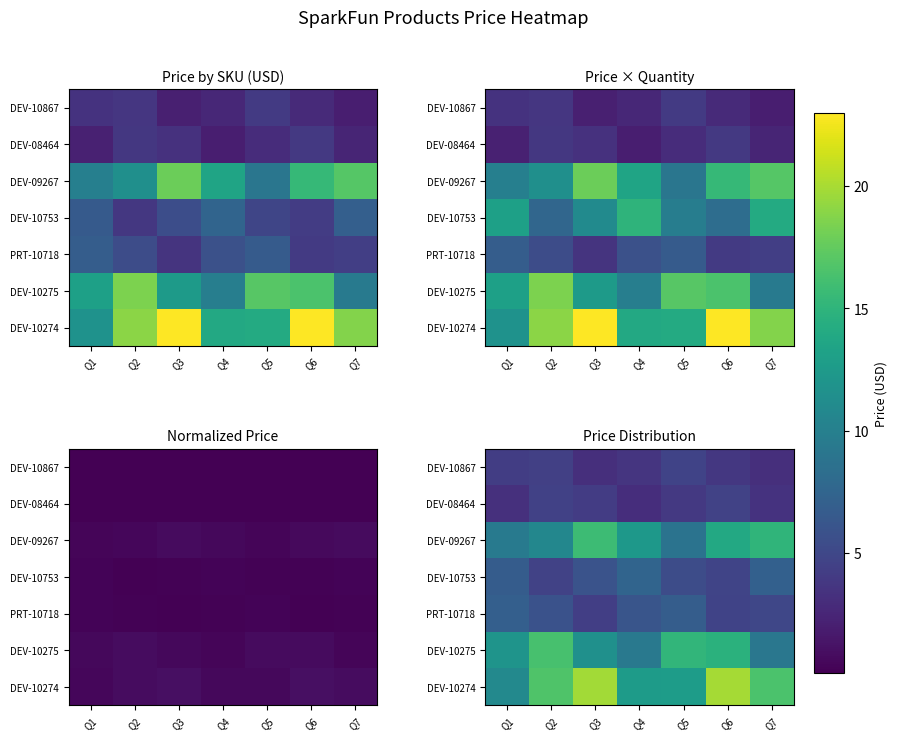

What is the spread (max minus min) of values at Q2?

12.2